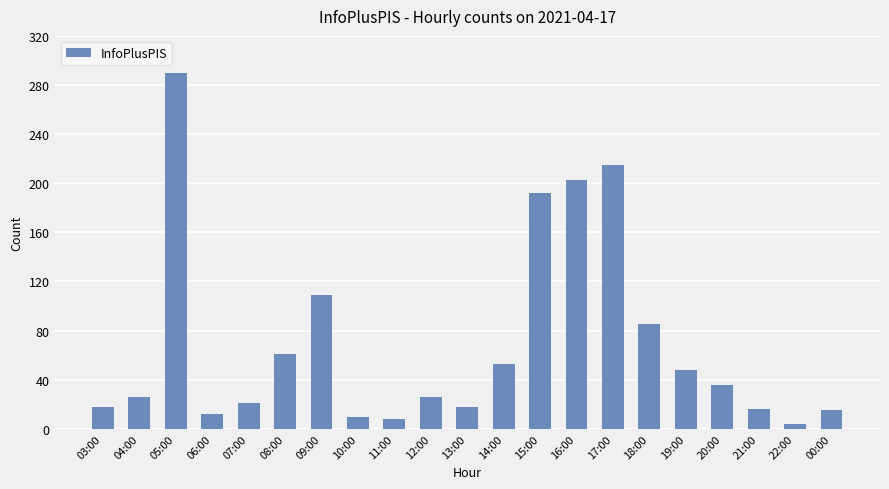

Between 20:00 and 05:00, which is larger?

05:00